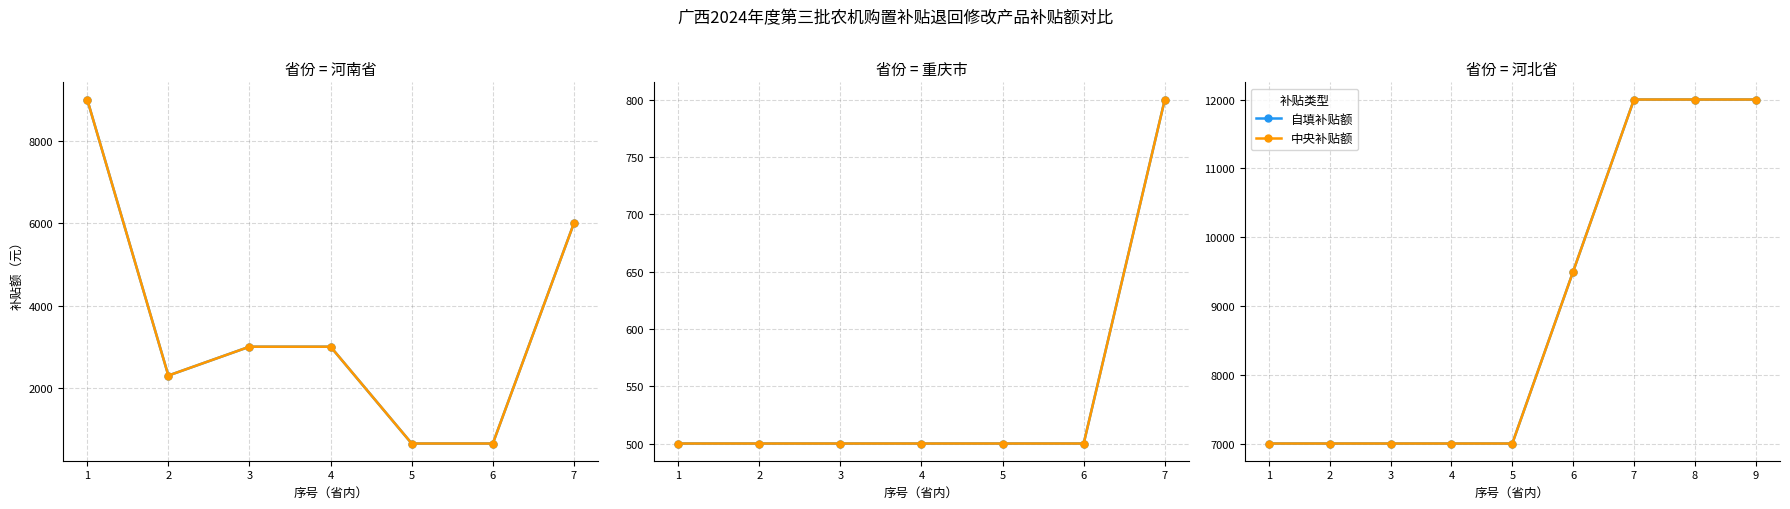

How many lines are shown in the chart?

2